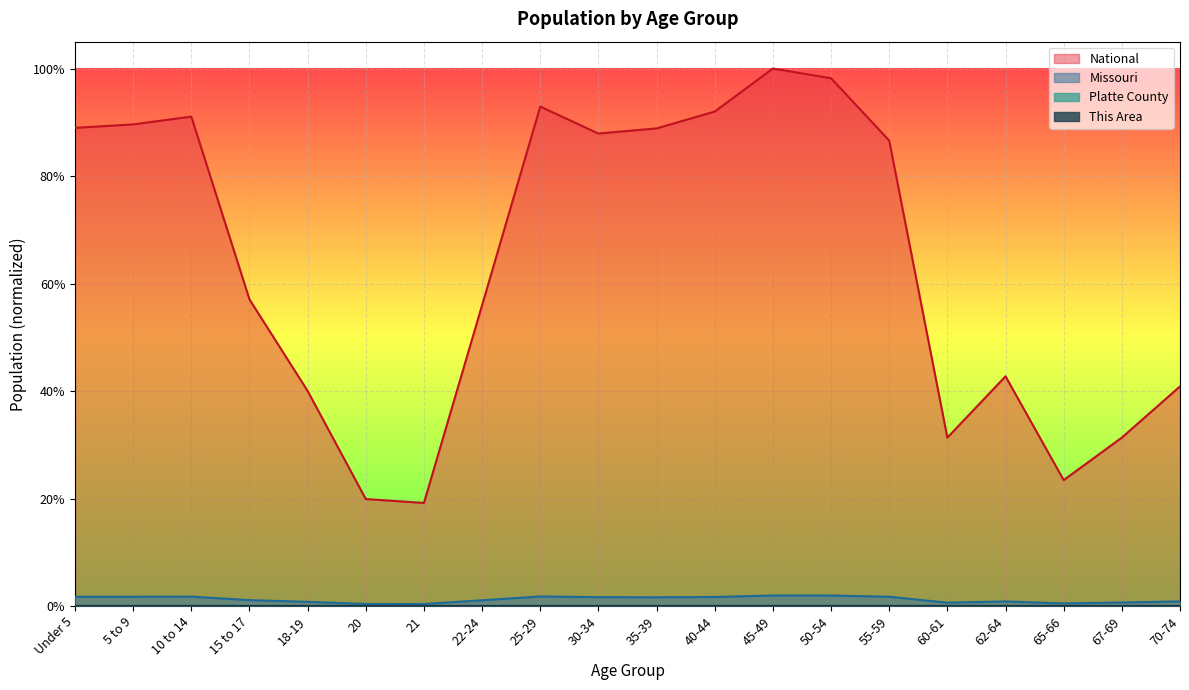

True or false: Platte County and This Area cross at least once.

False